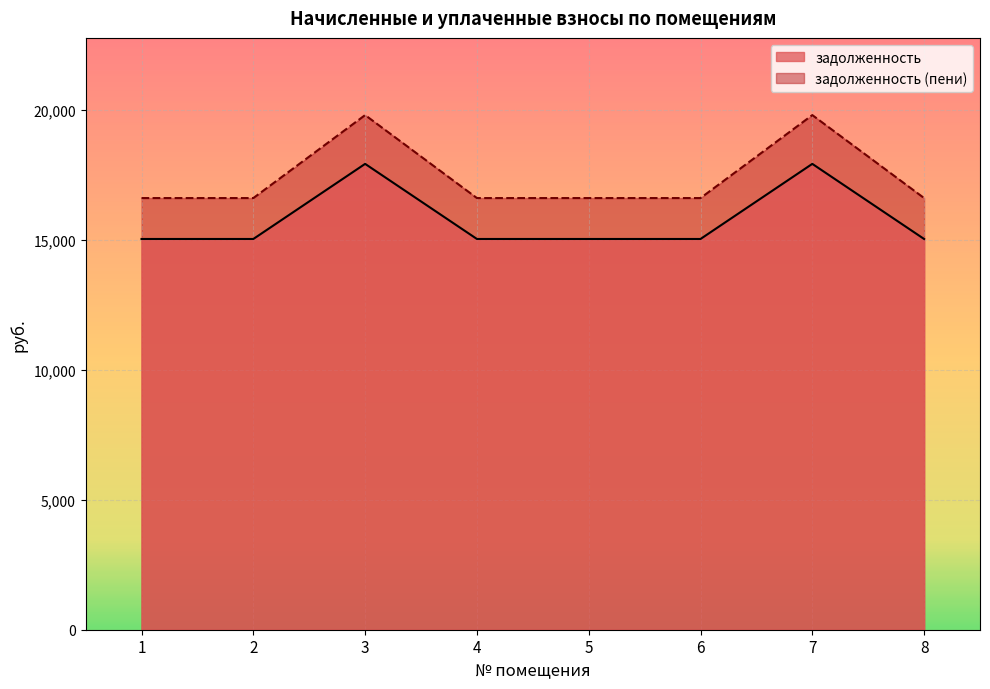

At which category does задолженность reach its first local peak?

3